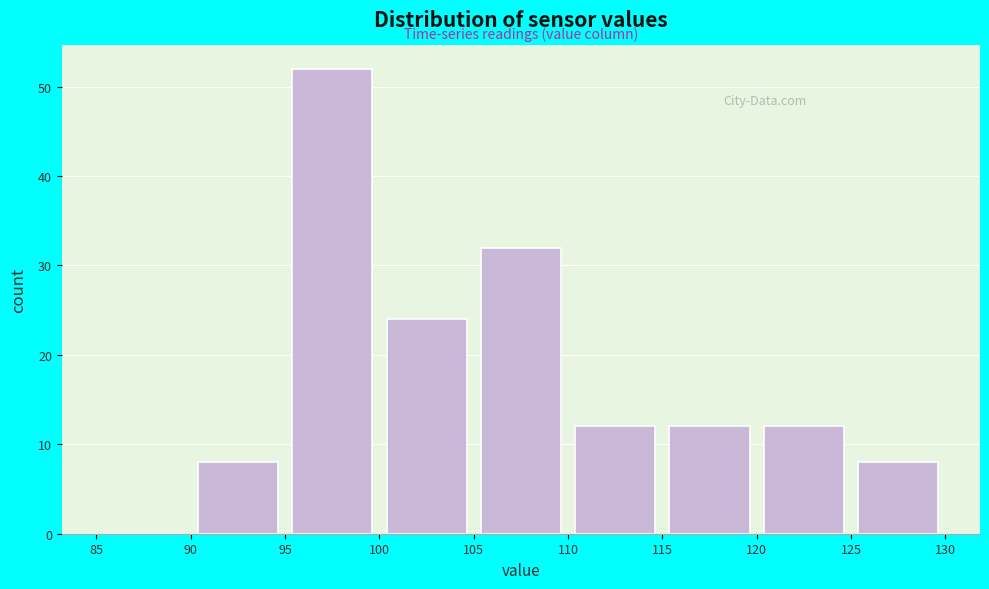

Reading left to right, transcribe this chart: for each bar, give the range it covers on the x-axis and its height. The values are not printed on the chart, so give them approximately, as read against the axis.

85 to 90: 0
90 to 95: 8
95 to 100: 52
100 to 105: 24
105 to 110: 32
110 to 115: 12
115 to 120: 12
120 to 125: 12
125 to 130: 8